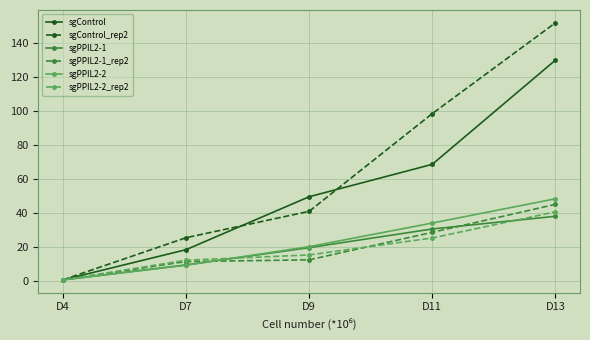

At how many categories does at least one series exceed 40?

3